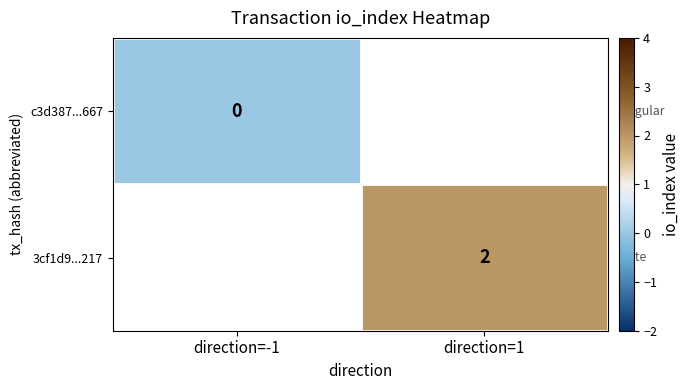

List the series in order of their peak value, lowest first.

c3d387...667, 3cf1d9...217